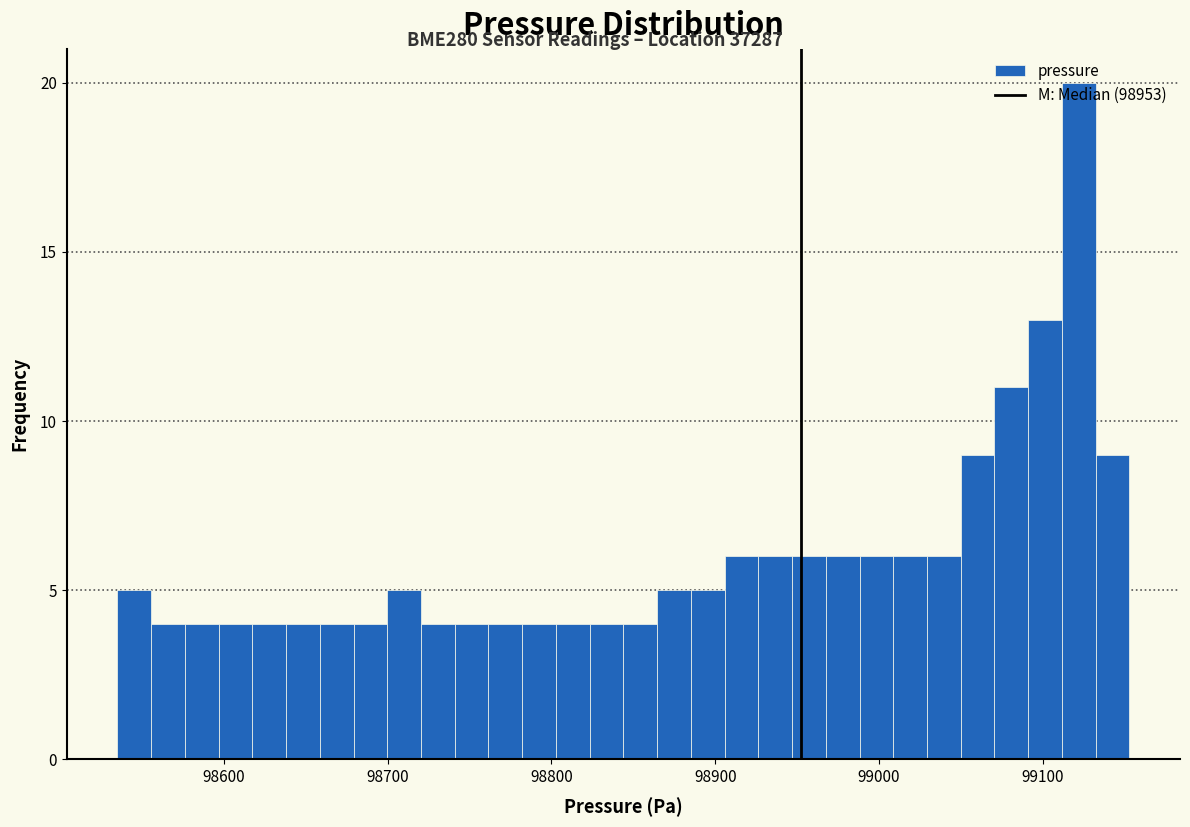

Around what value on the x-axis is the tallest bar? Give the approximate position of its centre, as read against the axis.

99120